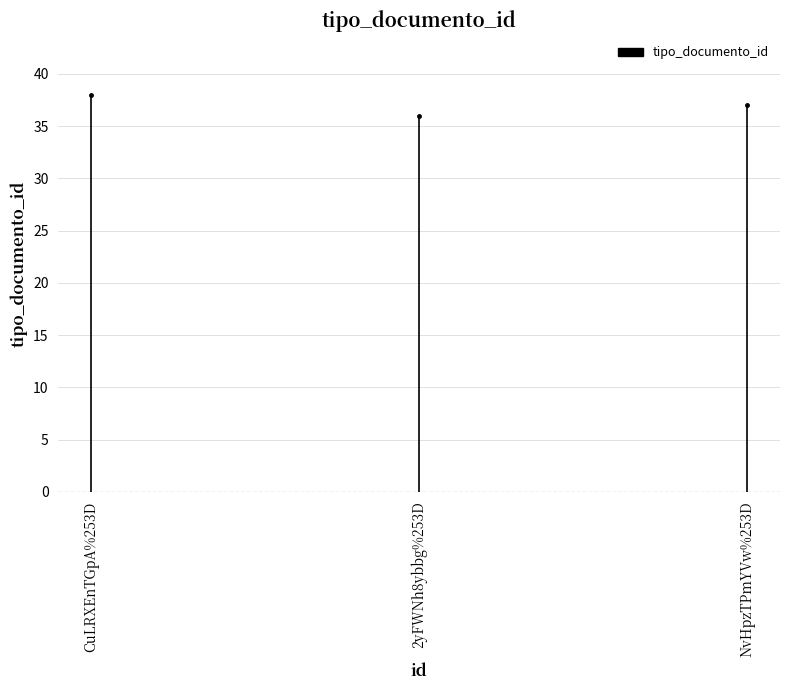

What is the maximum value shown in the chart?

38